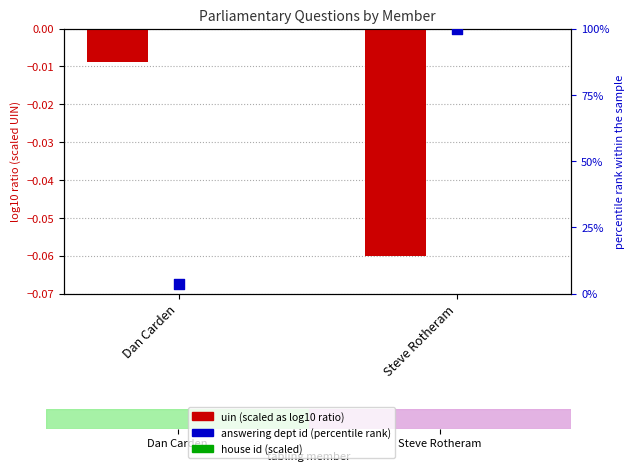

What is the total value across all series at Steve Rotheram?

99.9